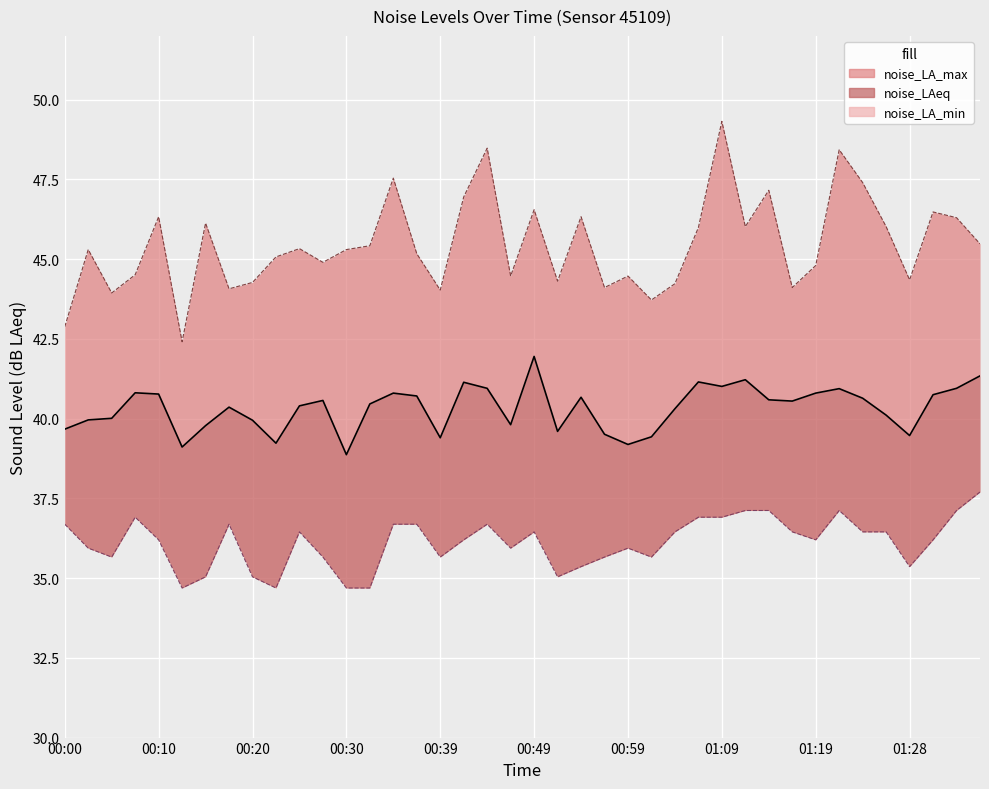

True or false: noise_LA_max line and noise_LA_min line intersect in this chart.

False